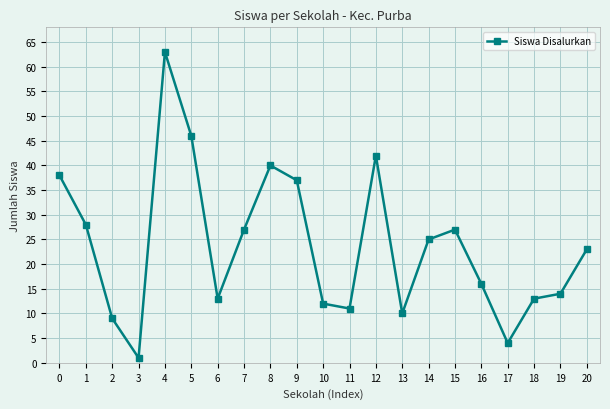

What is the difference between the maximum and minimum values?

62